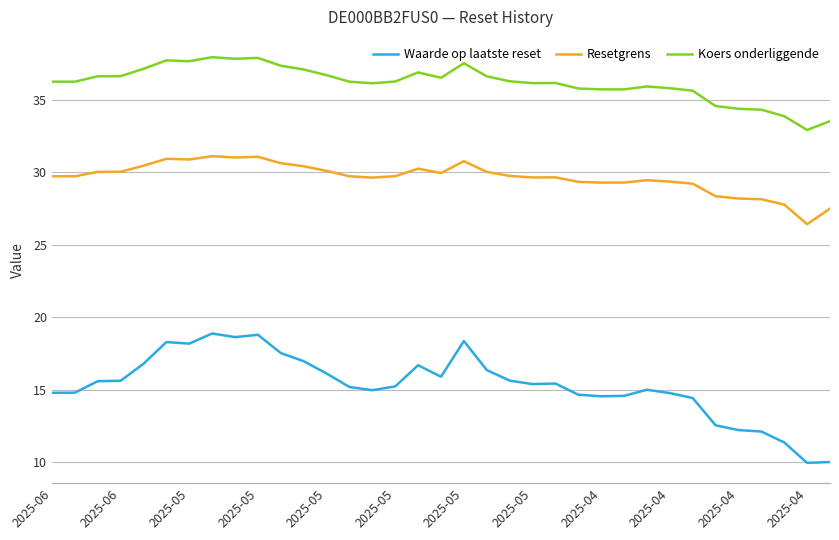

What are all the series names shown in the legend?

Waarde op laatste reset, Resetgrens, Koers onderliggende